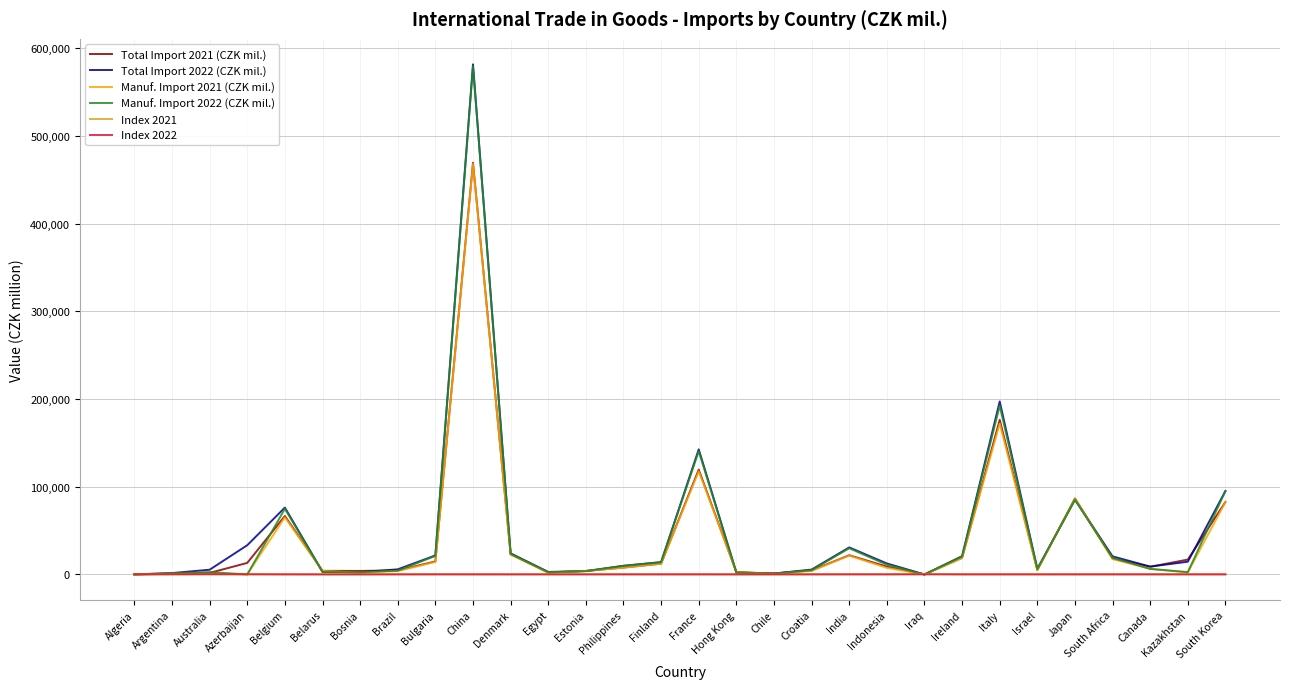

Does the chart have visible grid lines?

Yes